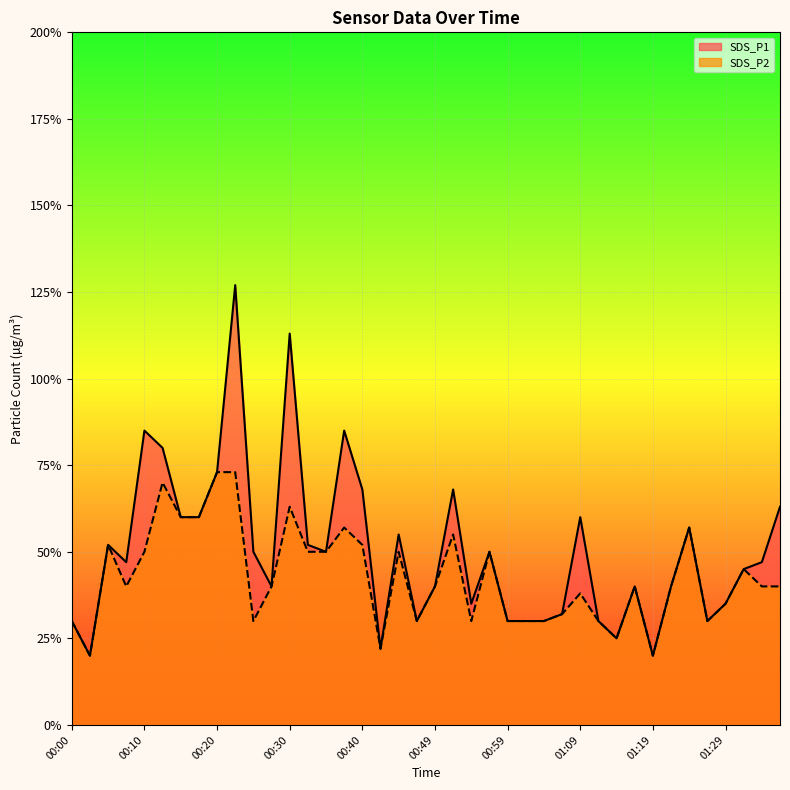

Which series has the largest range (max minus min)?

SDS_P1